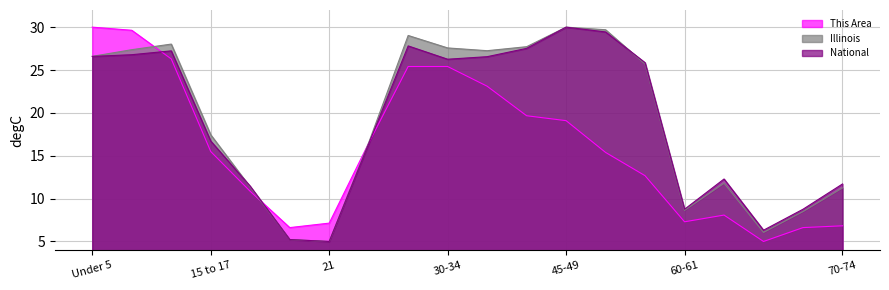

Which category has the lowest value in the This Area series?

65-66